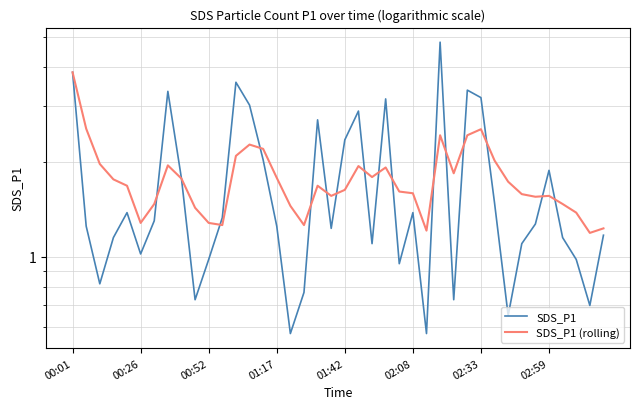

What is the average value of the SDS_P1 (rolling) series?

1.8